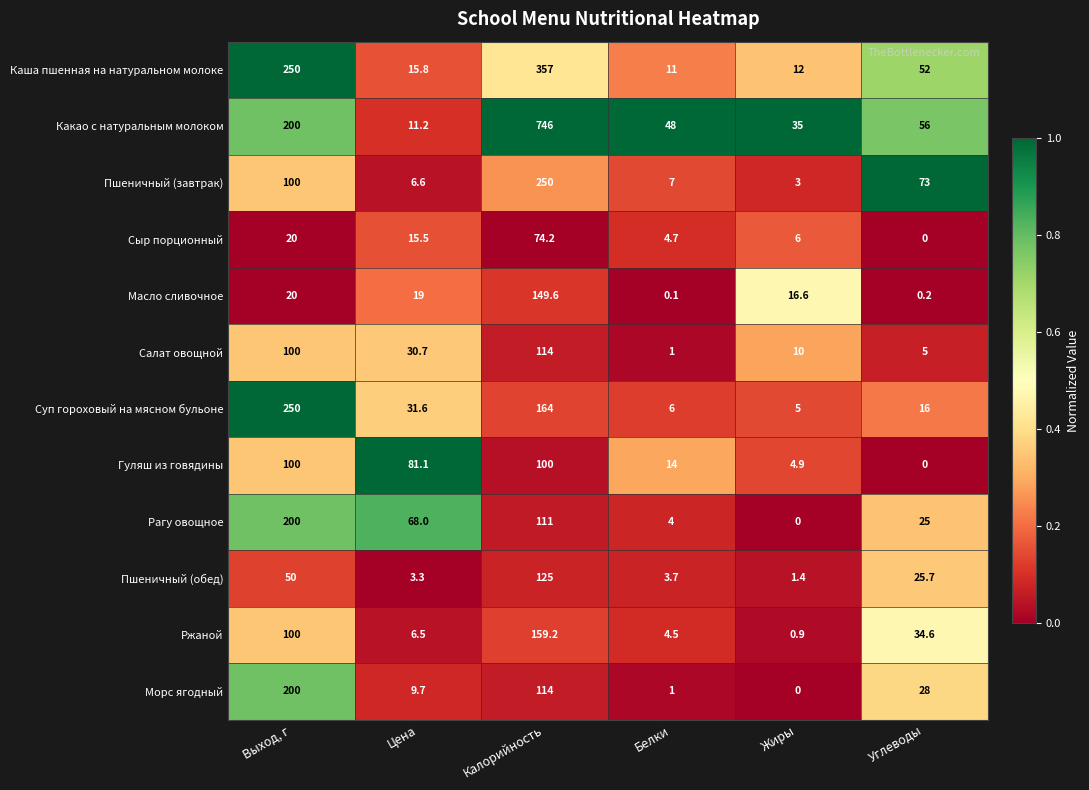

List the labels in order of Пшеничный (обед) value, largest first.

Калорийность, Выход, г, Углеводы, Белки, Цена, Жиры